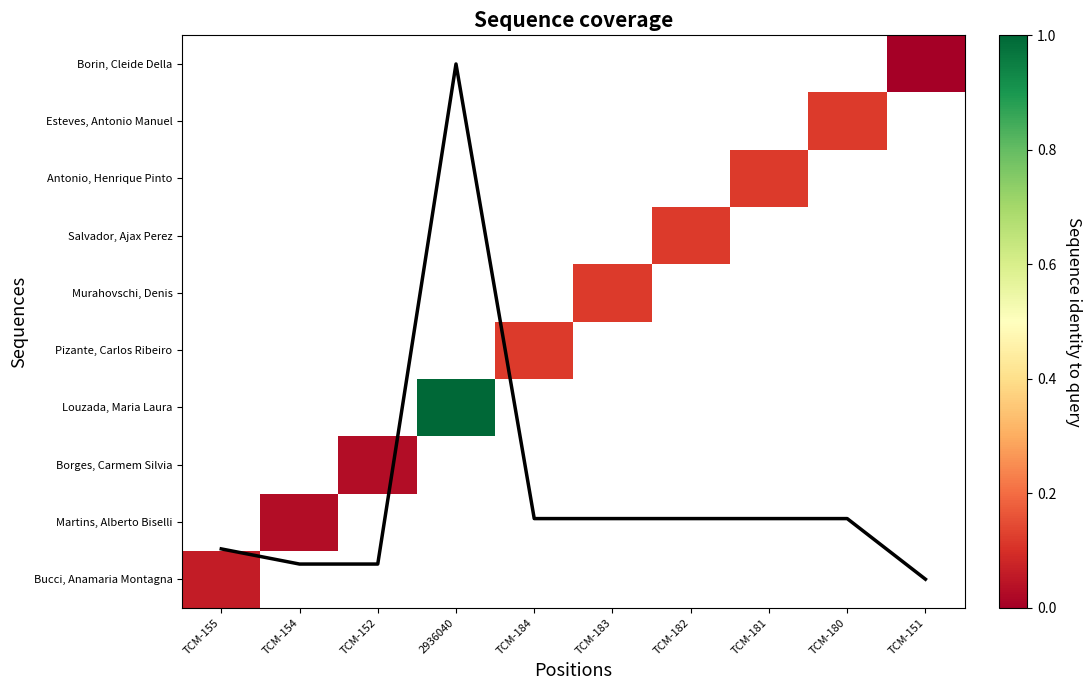

Is it true that Coverage equals 1.1 at TCM-180?

True